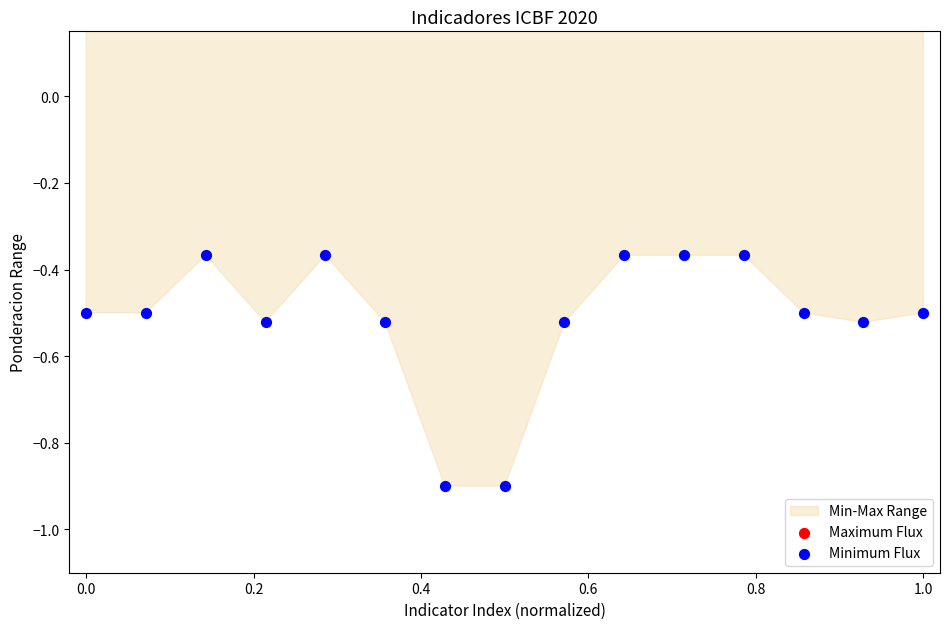

Which series has the largest total across all categories?

Maximum Flux